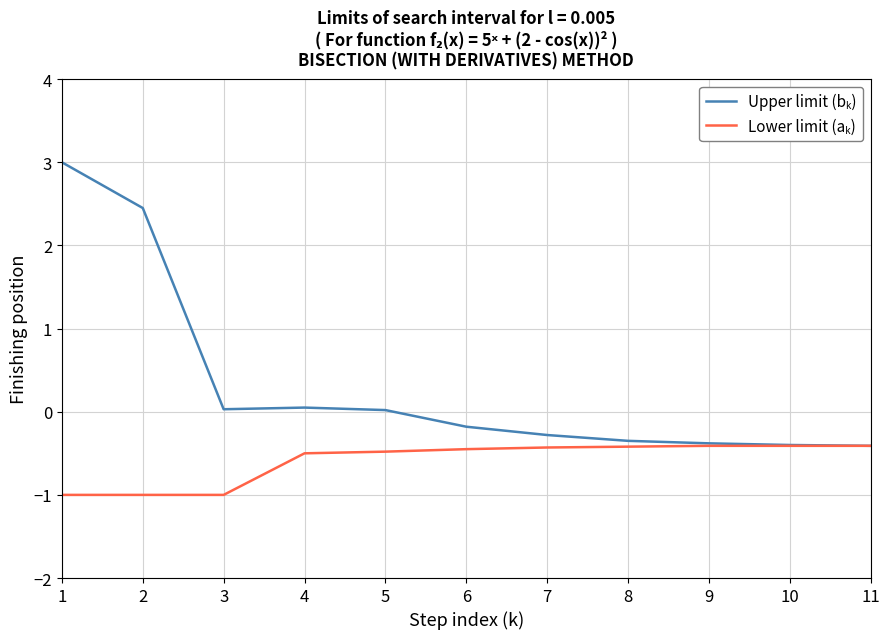

What is the total value across all series at 1?

2.0